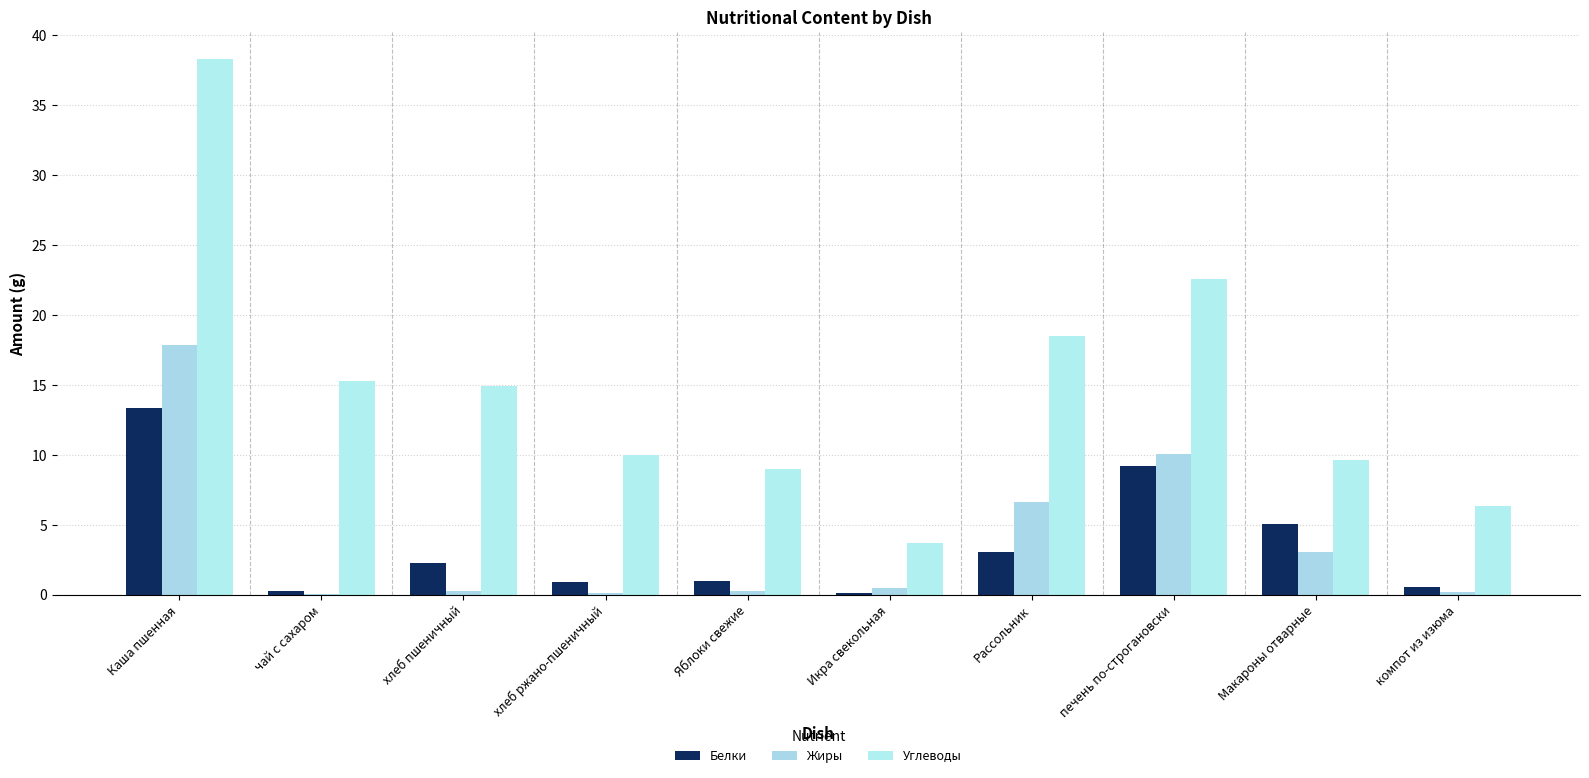

What is the difference between the maximum and minimum values in the Углеводы series?

34.6